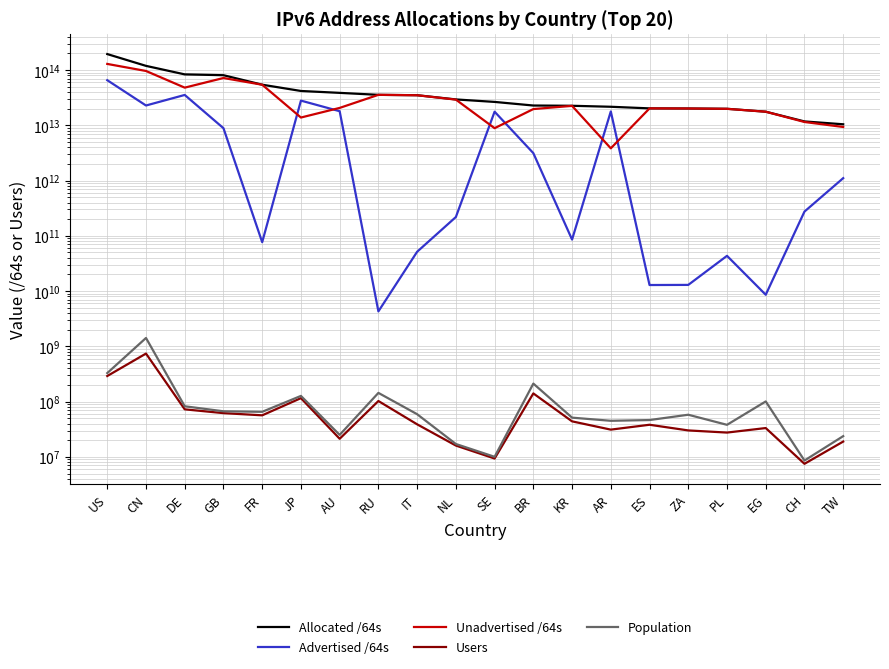

What is the difference between the second highest and minimum values in the Allocated /64s series?

108615429586944